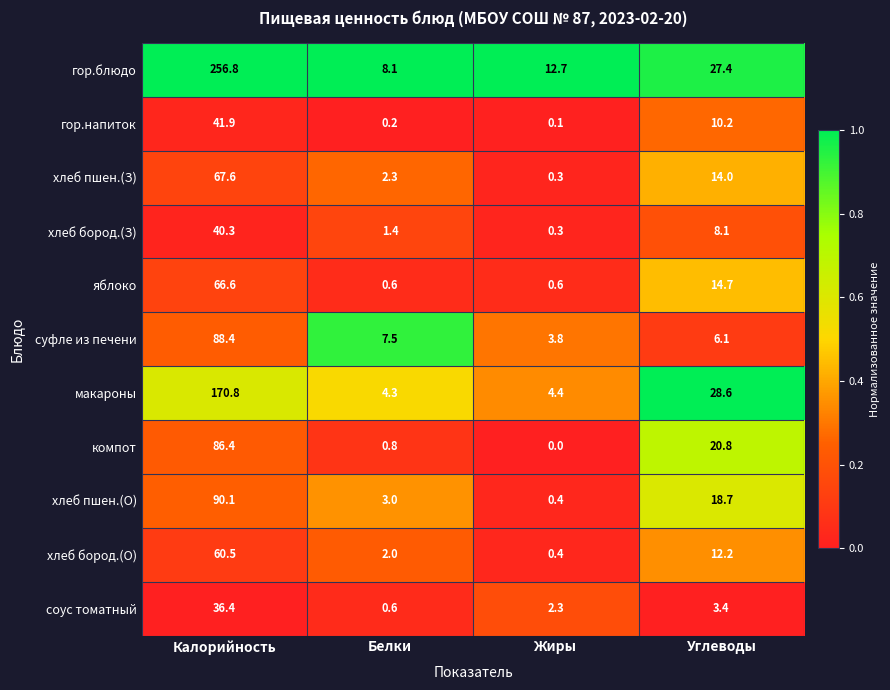

True or false: компот has a value of 1.2 at Белки.

False